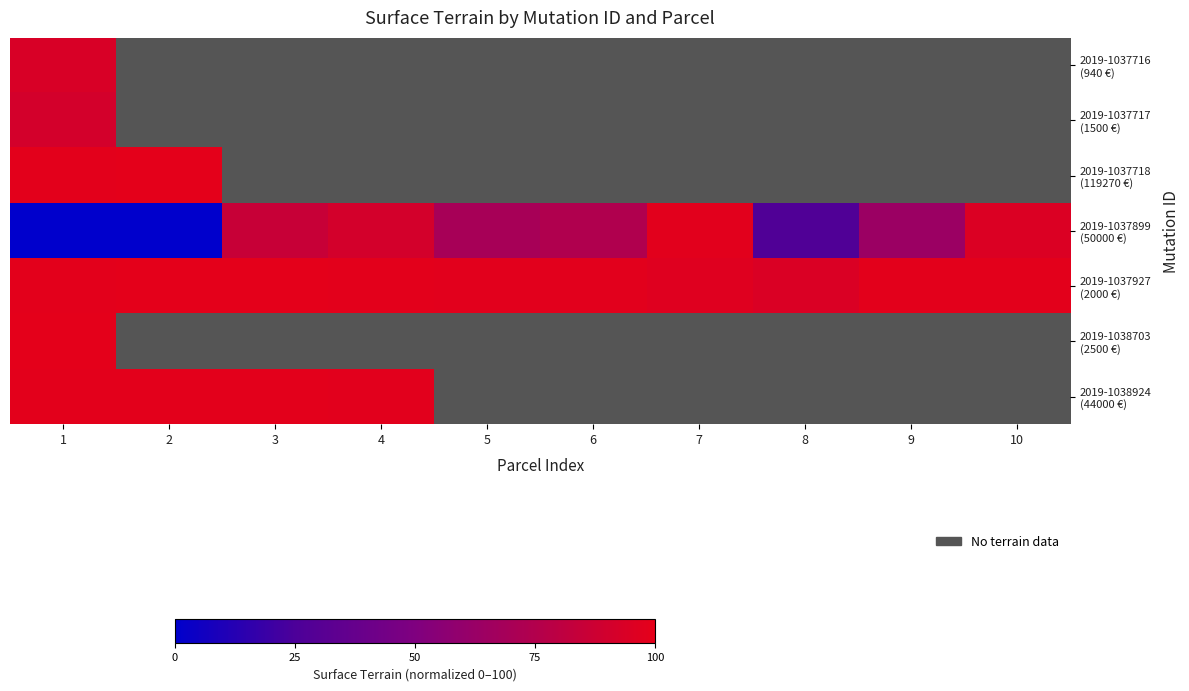

At which label is 2019-1037718 (119270 €) closest to 99?

1